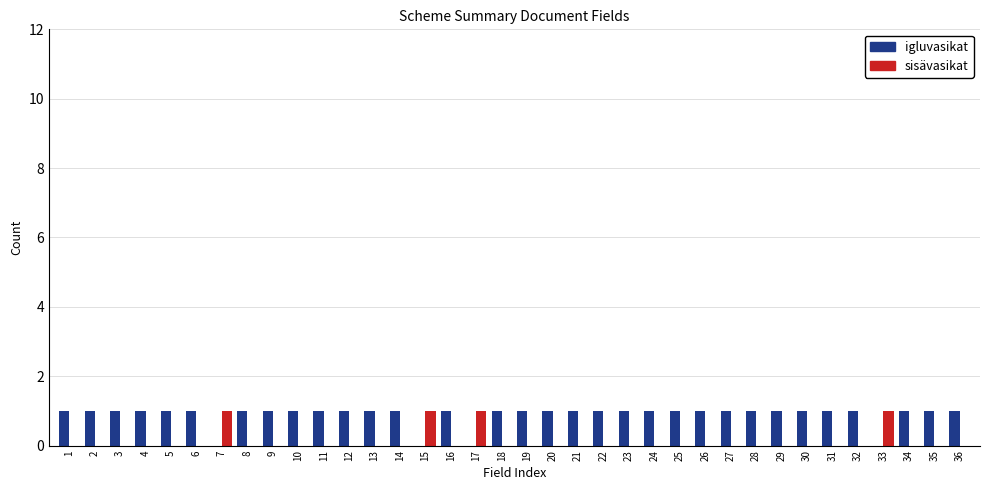

True or false: sisävasikat has a value of 0 at 31.

True